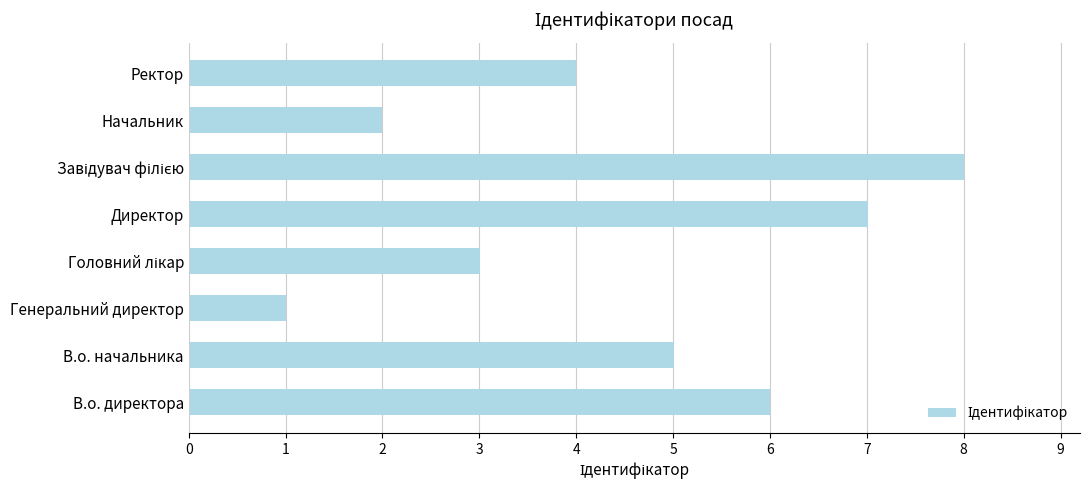

What is the difference between the second highest and second lowest values?

5